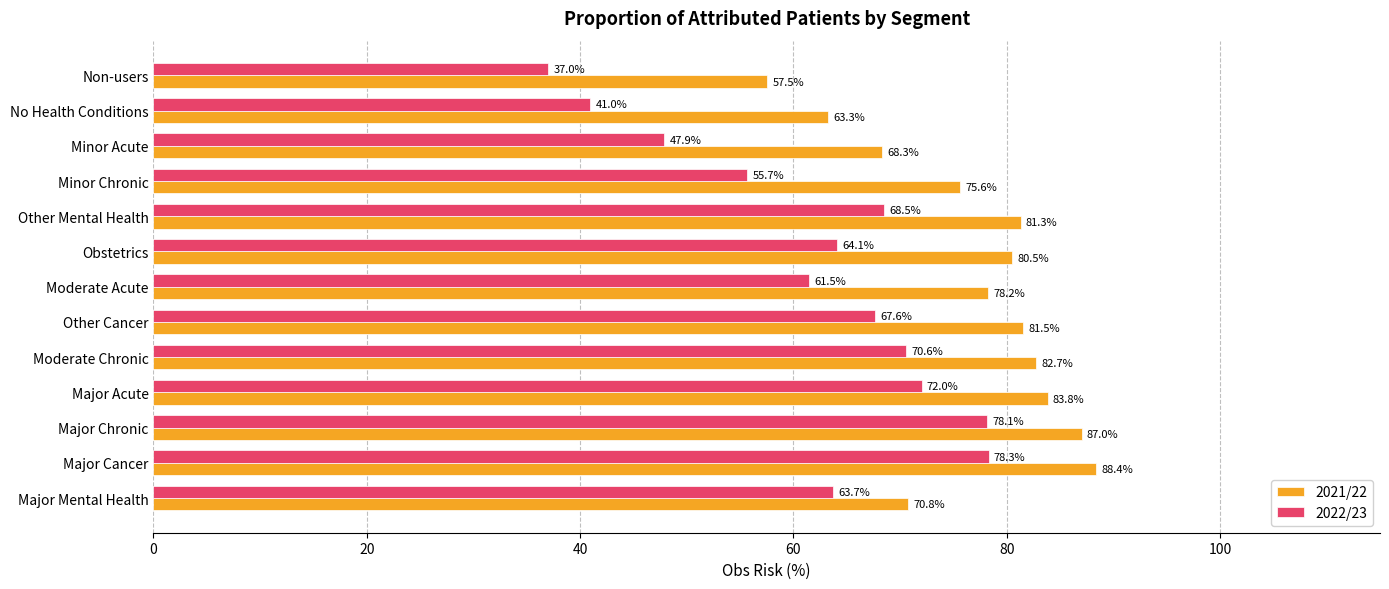

At which label does 2021/22 reach its minimum?

Non-users